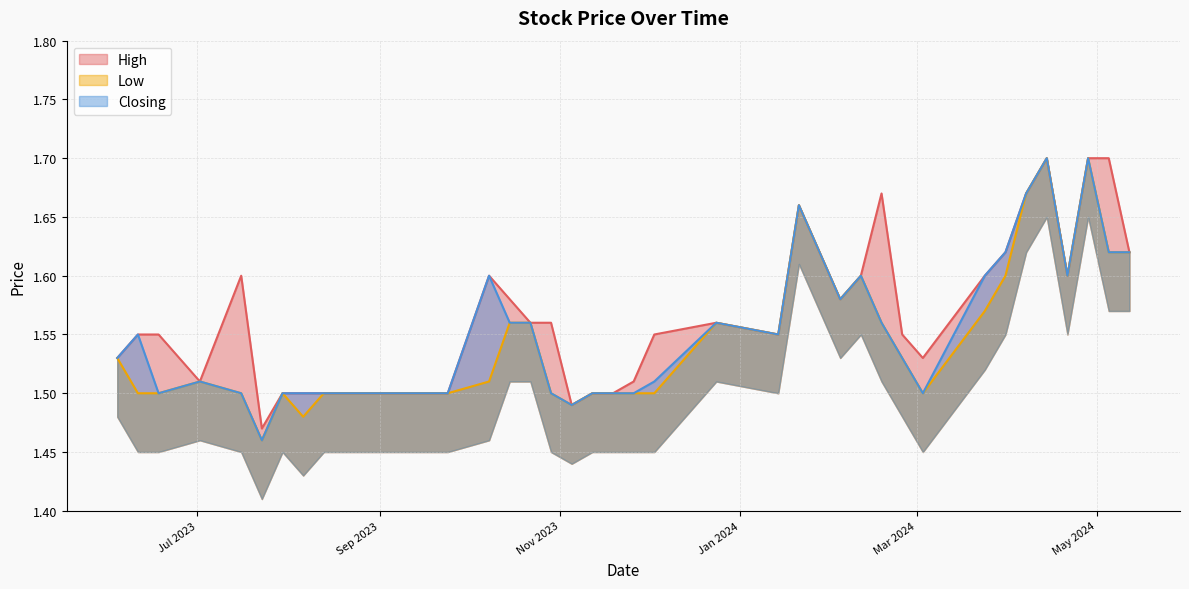

What is the difference between the Low values at 24/12/2023 and 13/08/2023?

0.1